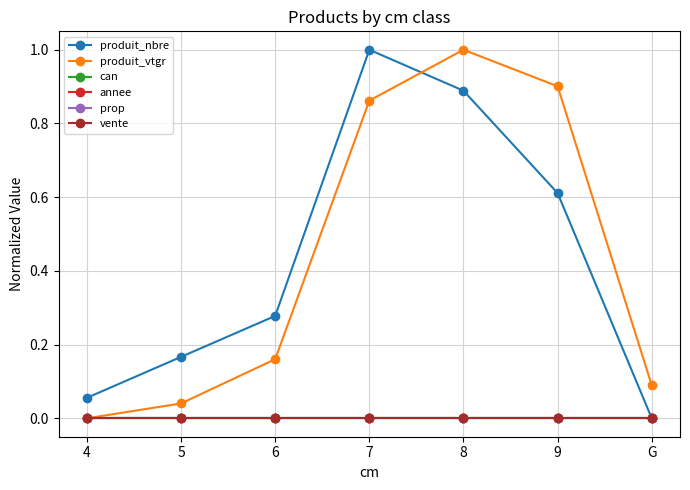

What is the difference between the produit_vtgr values at 5 and 6?

0.1